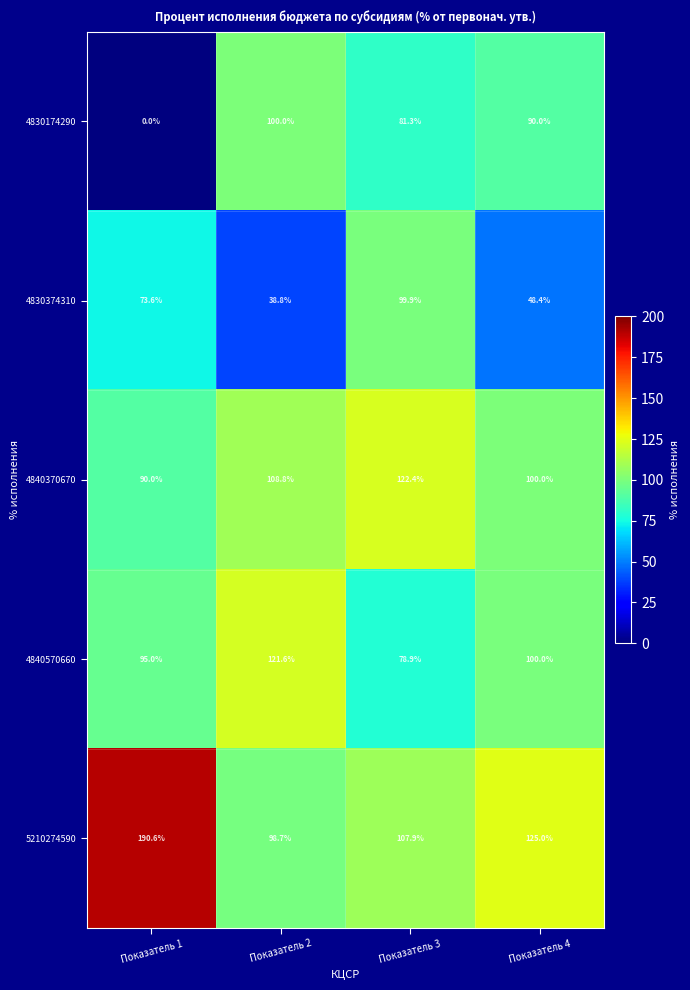

What is the total value across all series at Показатель 2?

467.9